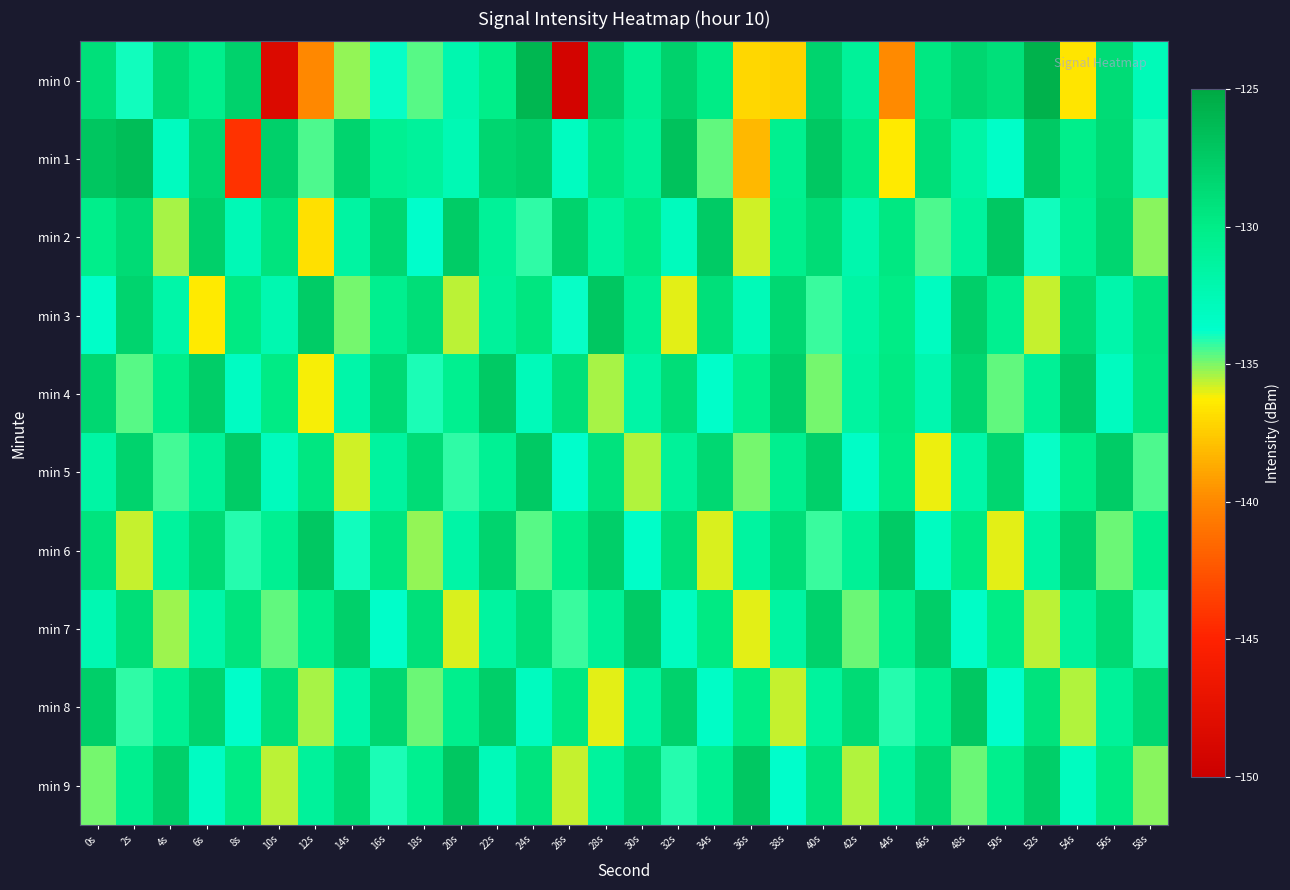

At which category is the sum across all series the highest?

22s